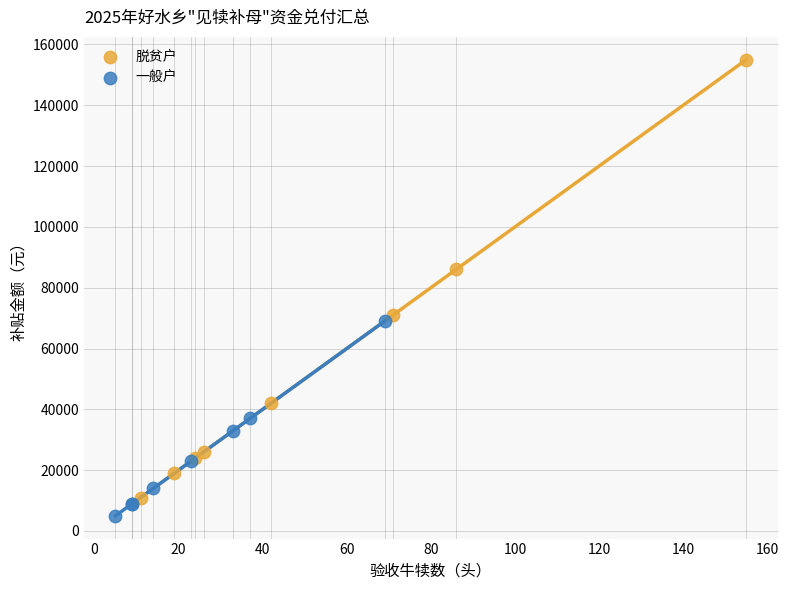

Which series contains the highest Y value?

脱贫户